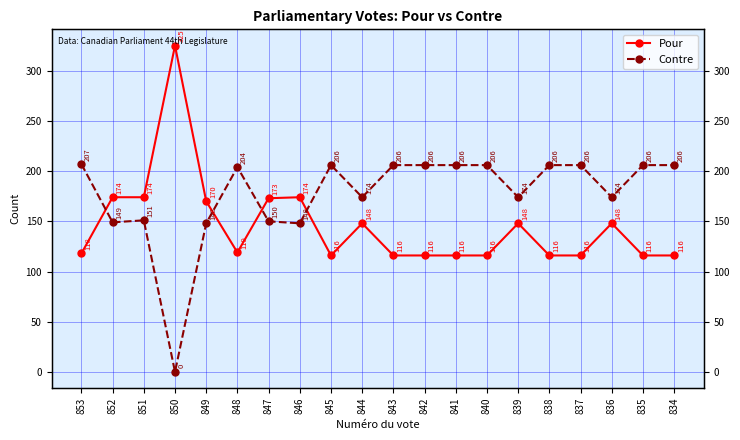

How many values in the Contre series exceed 206?

1